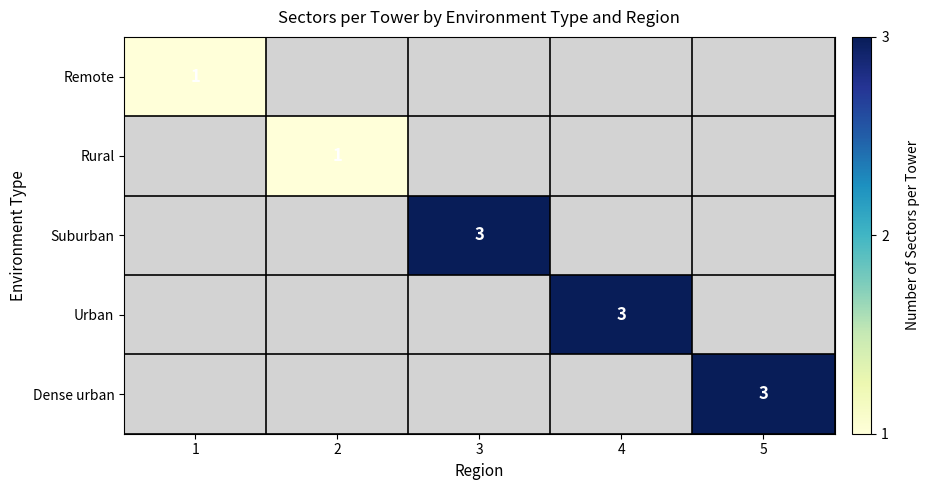

How many series are shown in this chart?

5